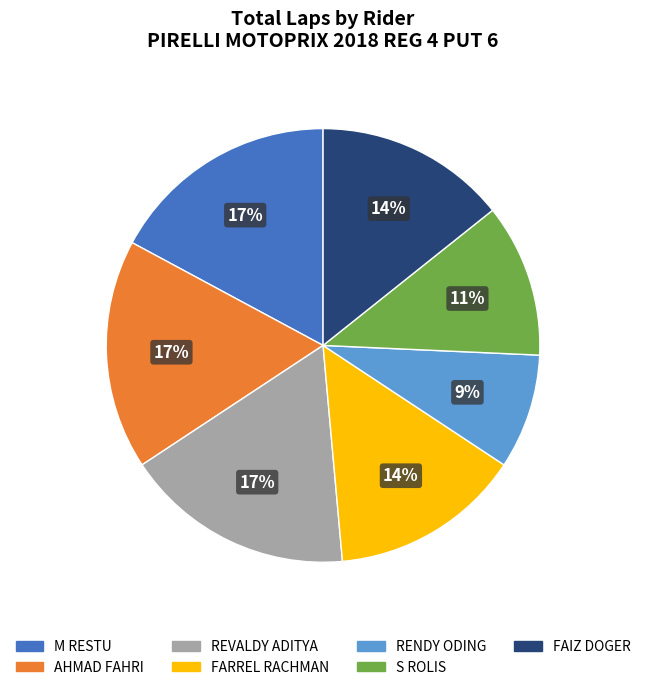

Is there a majority slice in this chart?

No